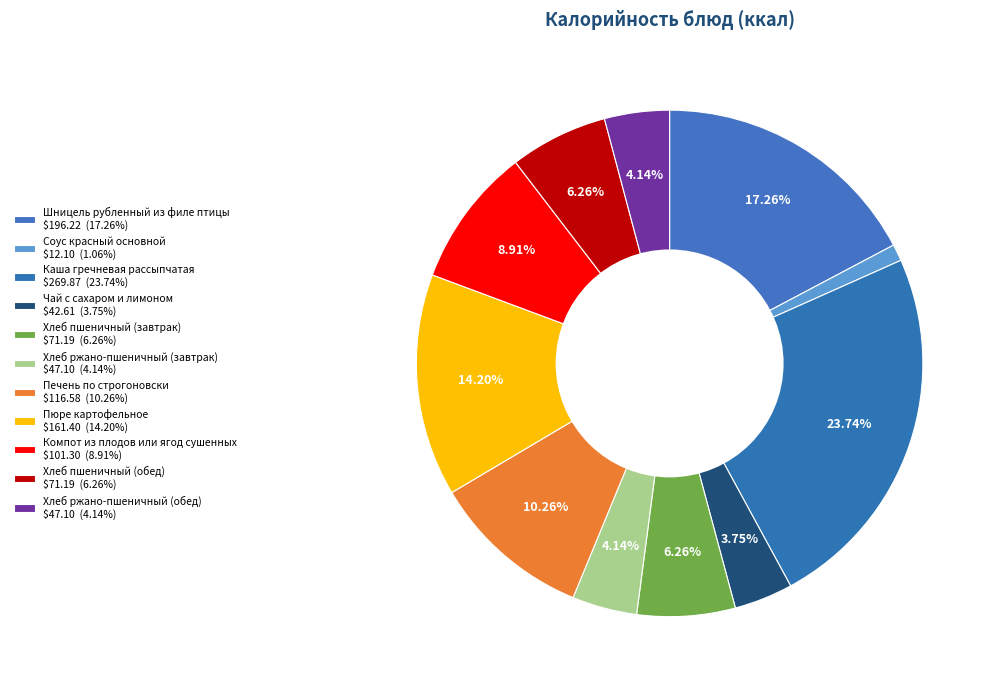

What percentage is the Печень по строгоновски slice, to the nearest percent?

10%